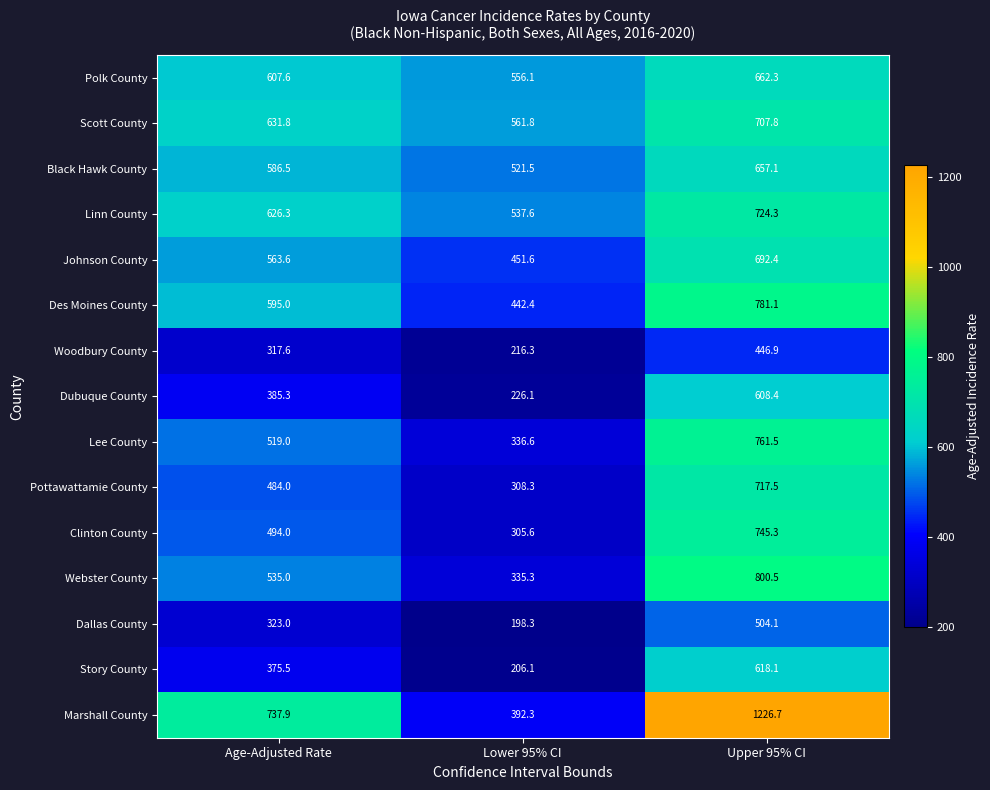

Where is Lee County nearest to the value 549?

Age-Adjusted Rate